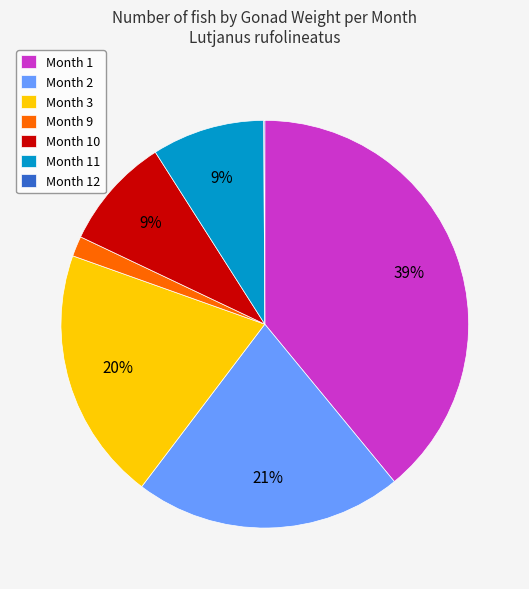

True or false: Month 11 accounts for 3% of the total.

False